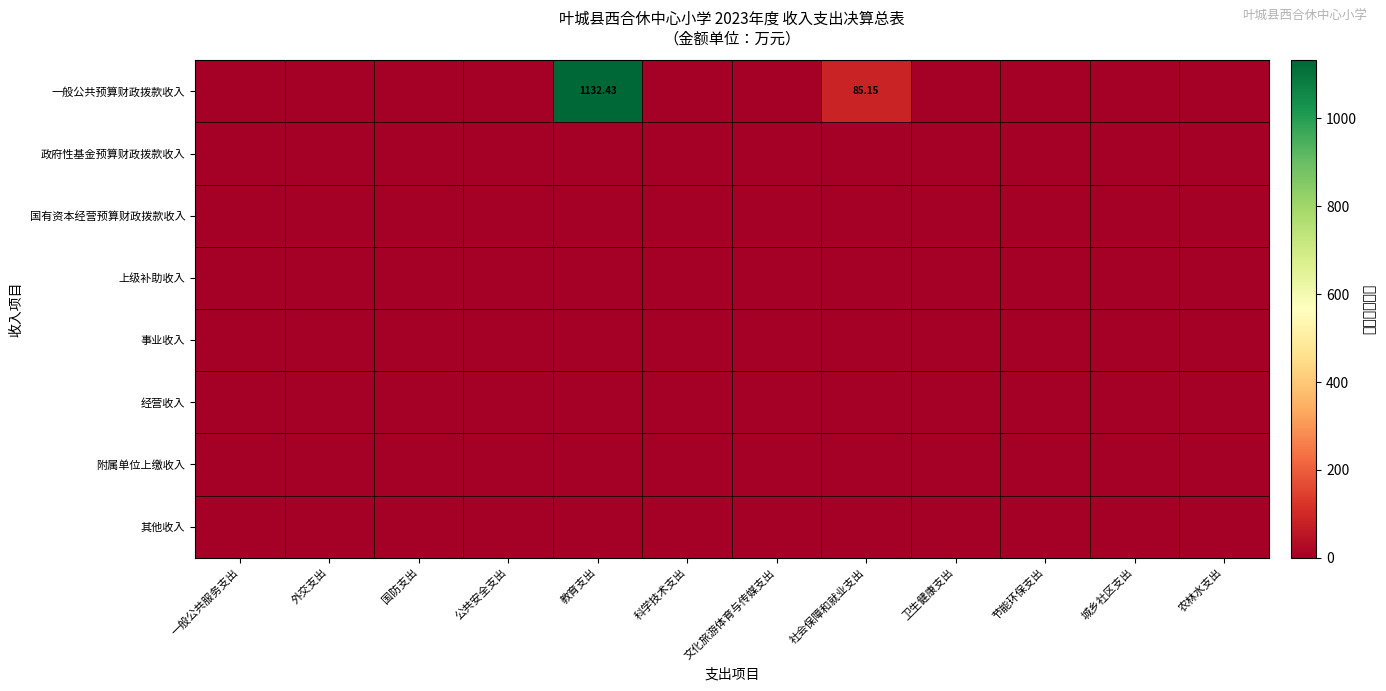

True or false: 事业收入 has a value of 0.0 at 一般公共服务支出.

True